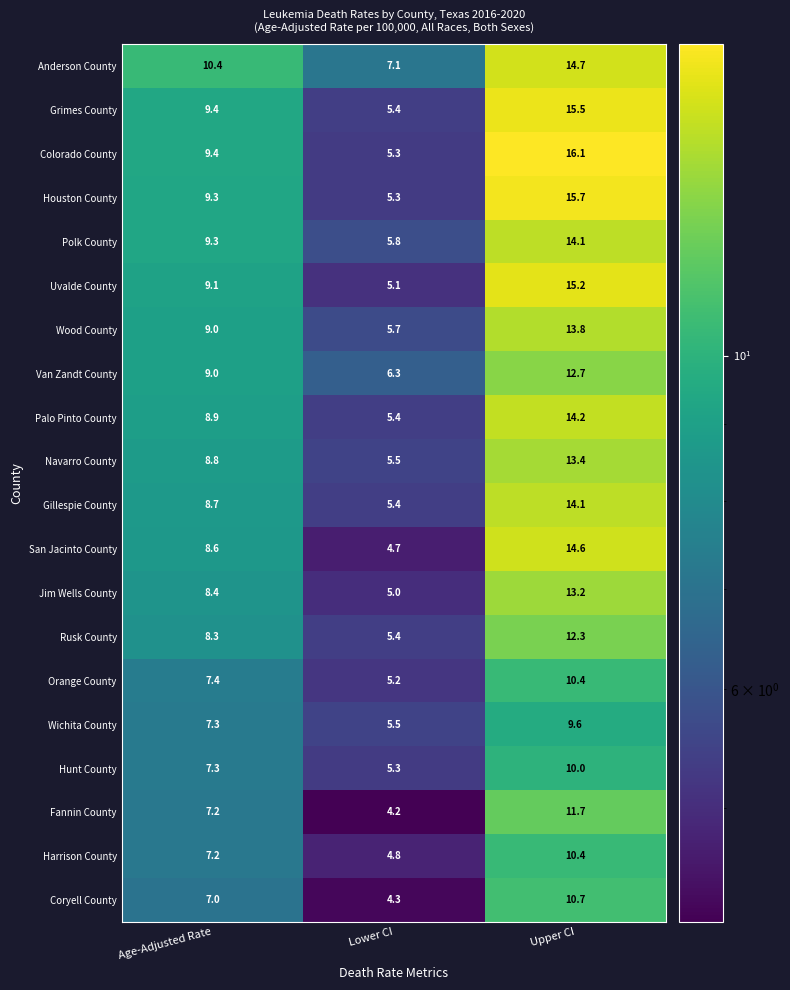

What is the sum of the Houston County values at Age-Adjusted Rate and Upper CI?

25.0